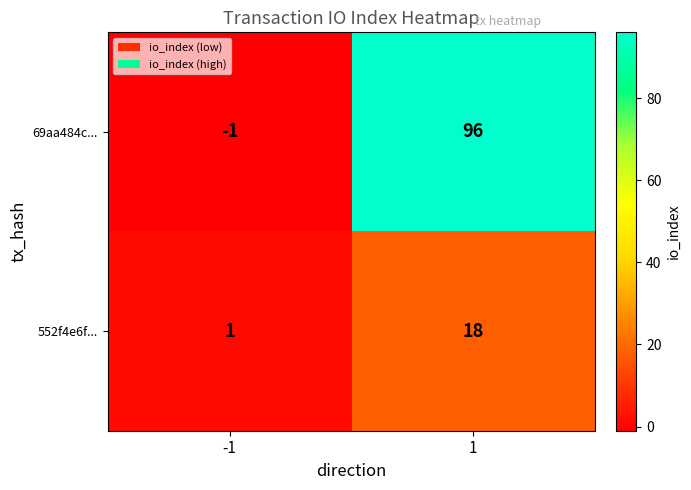

Which series changed the most between -1 and 1?

69aa484c...